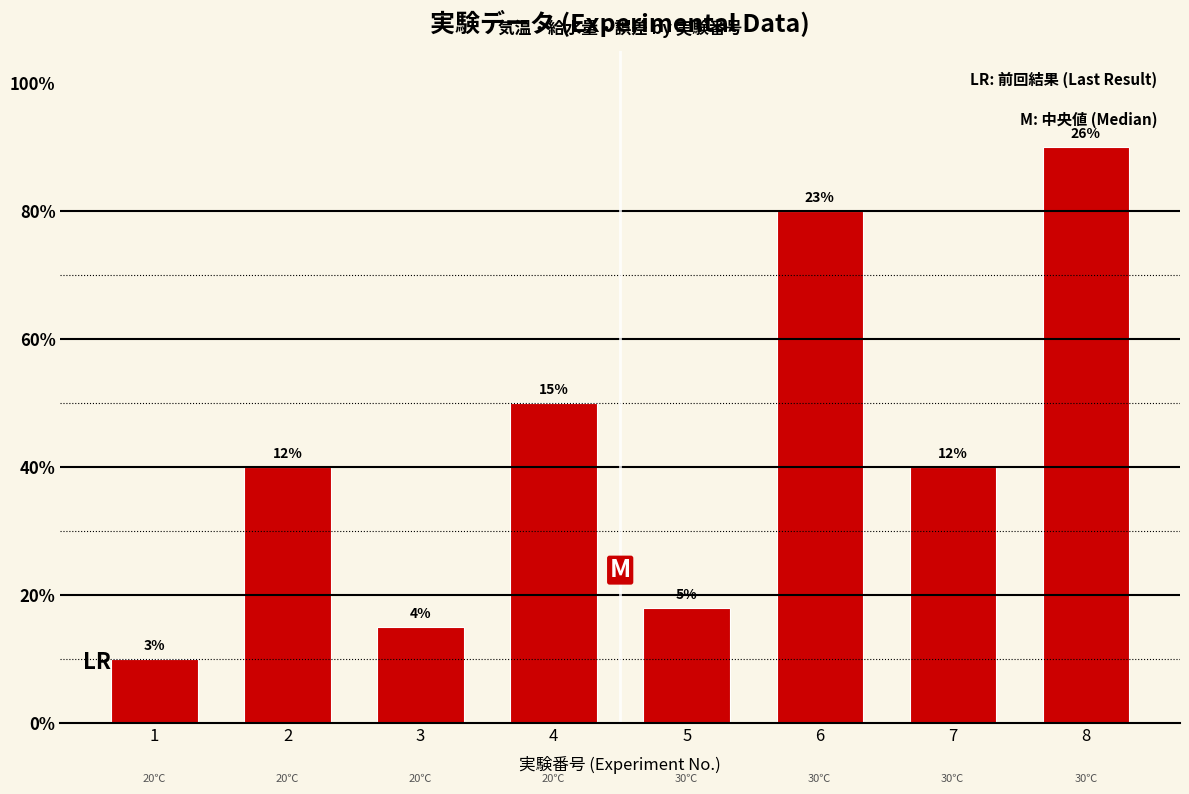

How many bars are there in total?

8